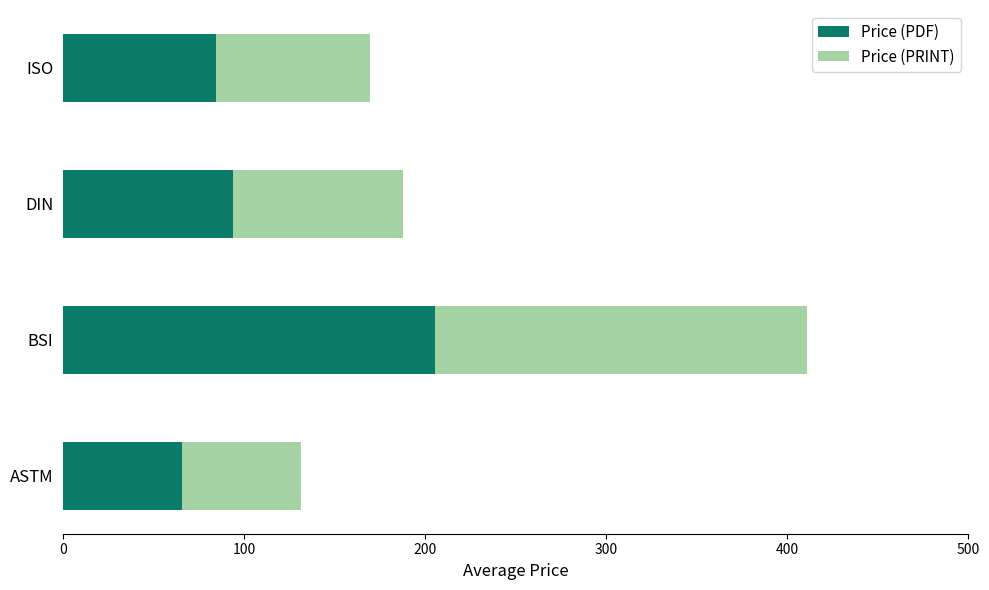

What is the difference between the second highest and minimum values in the Price (PDF) series?

28.2